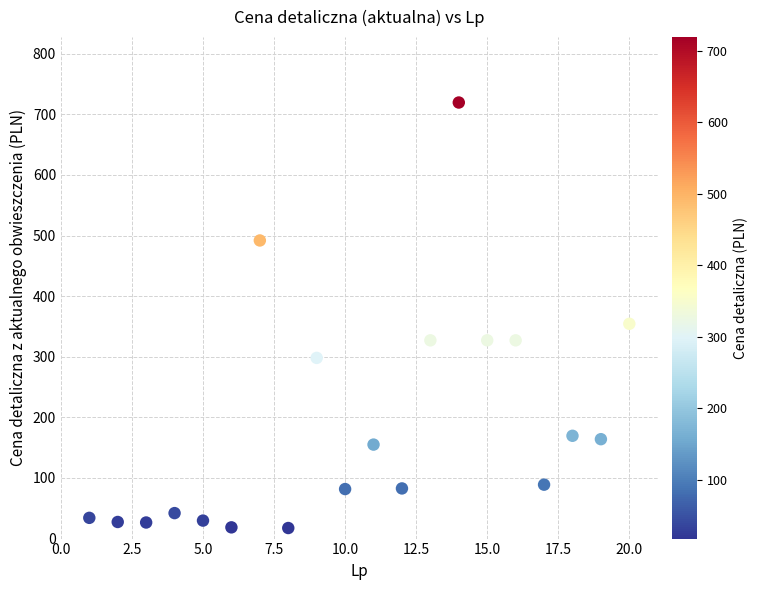

What is the range of Y values (max minus min)?

702.1